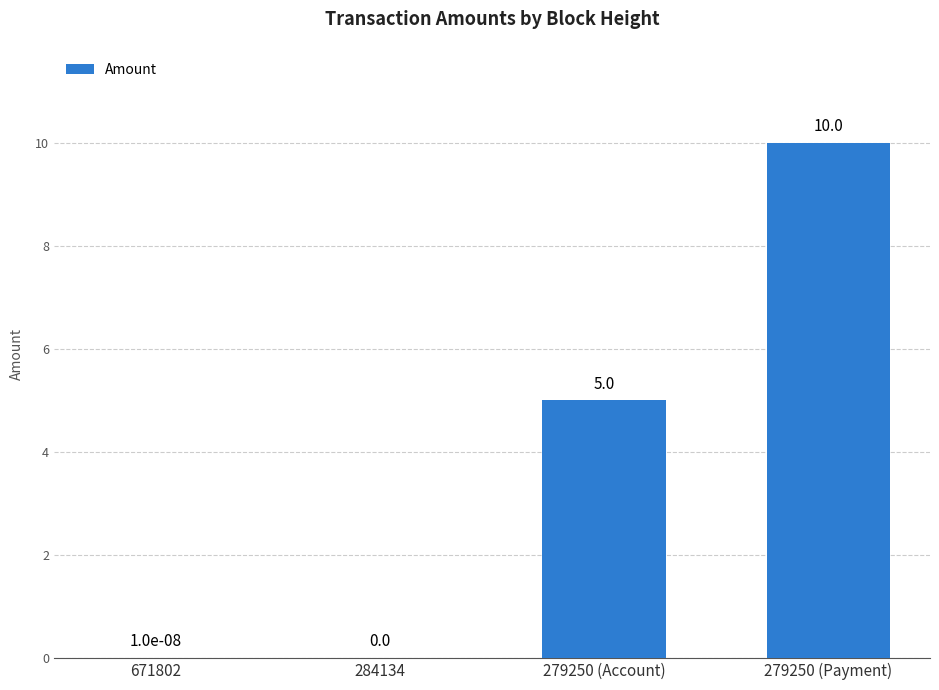

Which label corresponds to the largest value in the chart?

279250 (Payment)